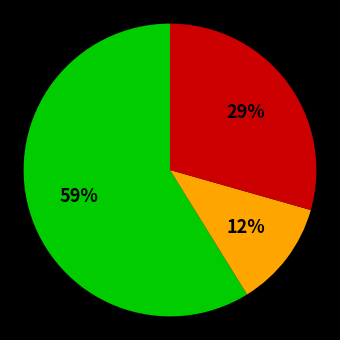

To the nearest percent, what is the average slice percentage?

33%